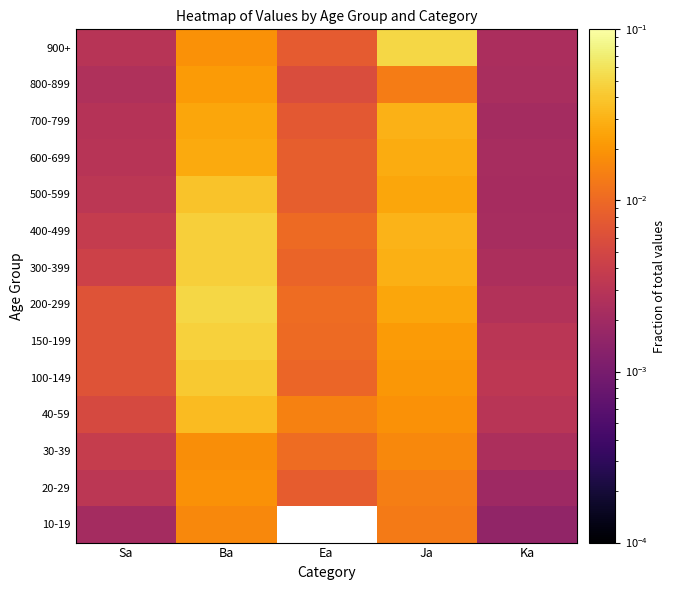

What is the sum of all 500-599 values?

0.1